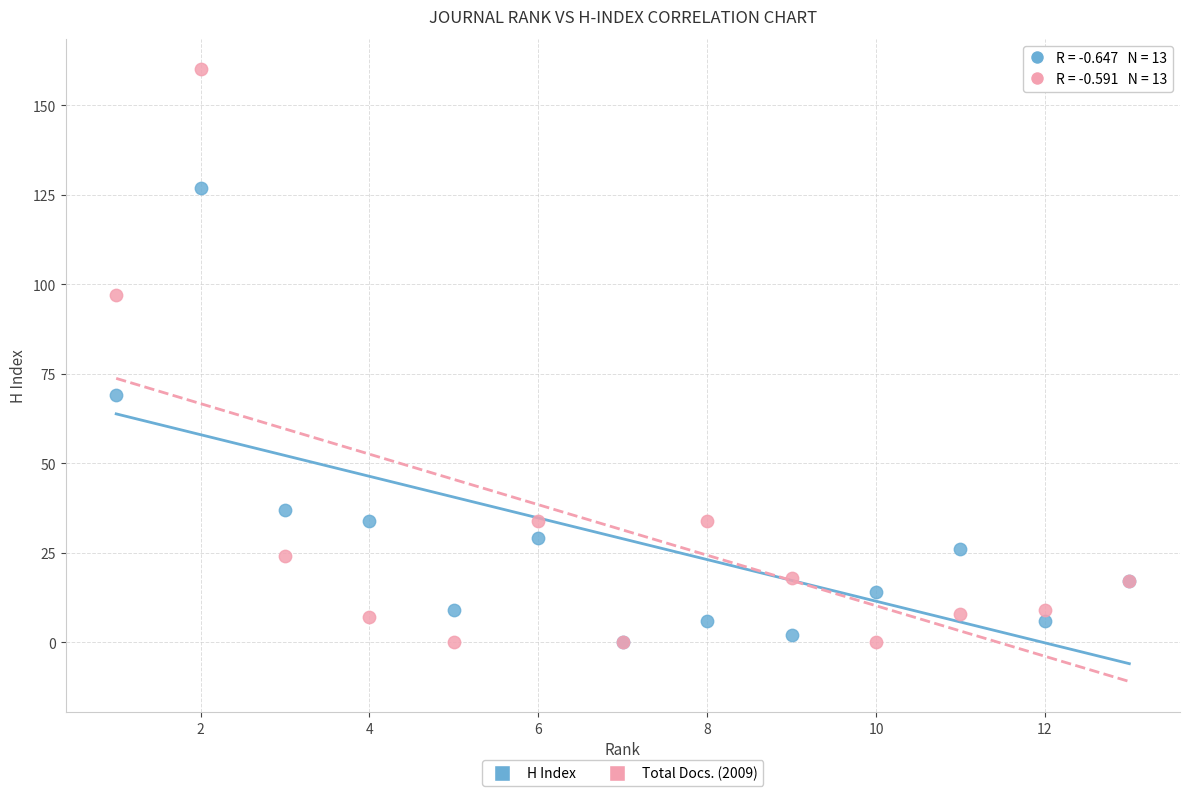

Across all series, what Y value is closest to 80?

69